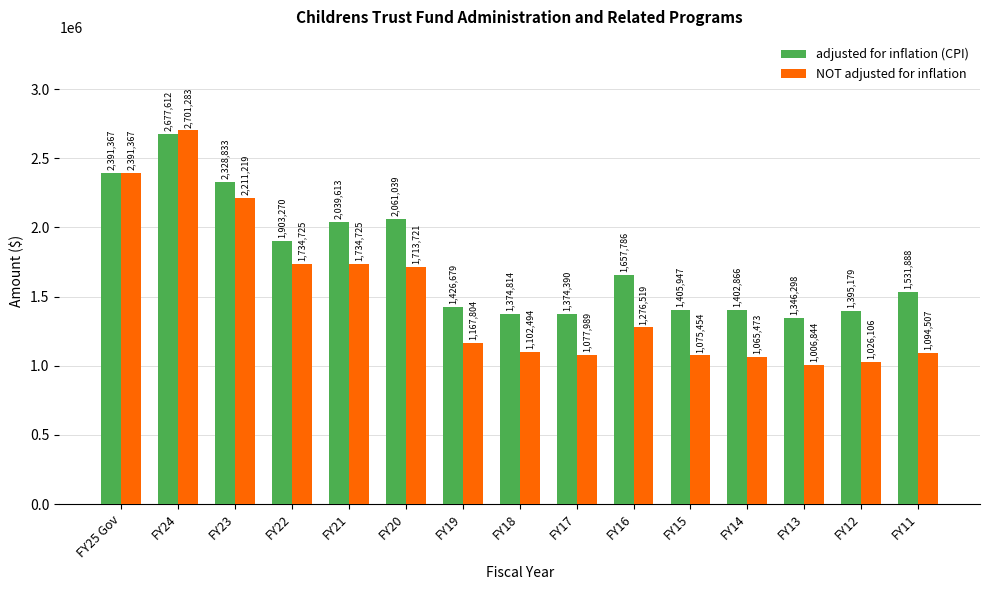

What is the sum of the adjusted for inflation (CPI) values at FY22 and FY13?

3249568